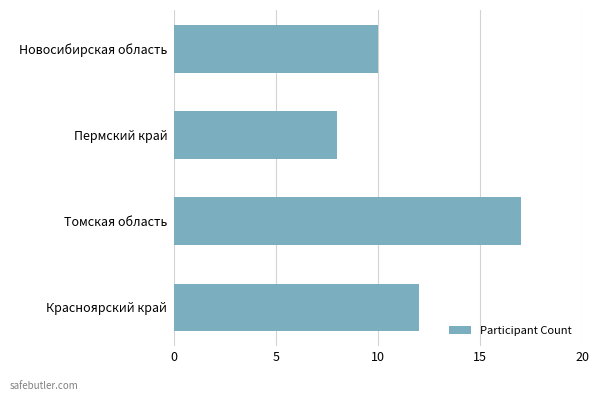

The value at Красноярский край is 8. True or false?

False